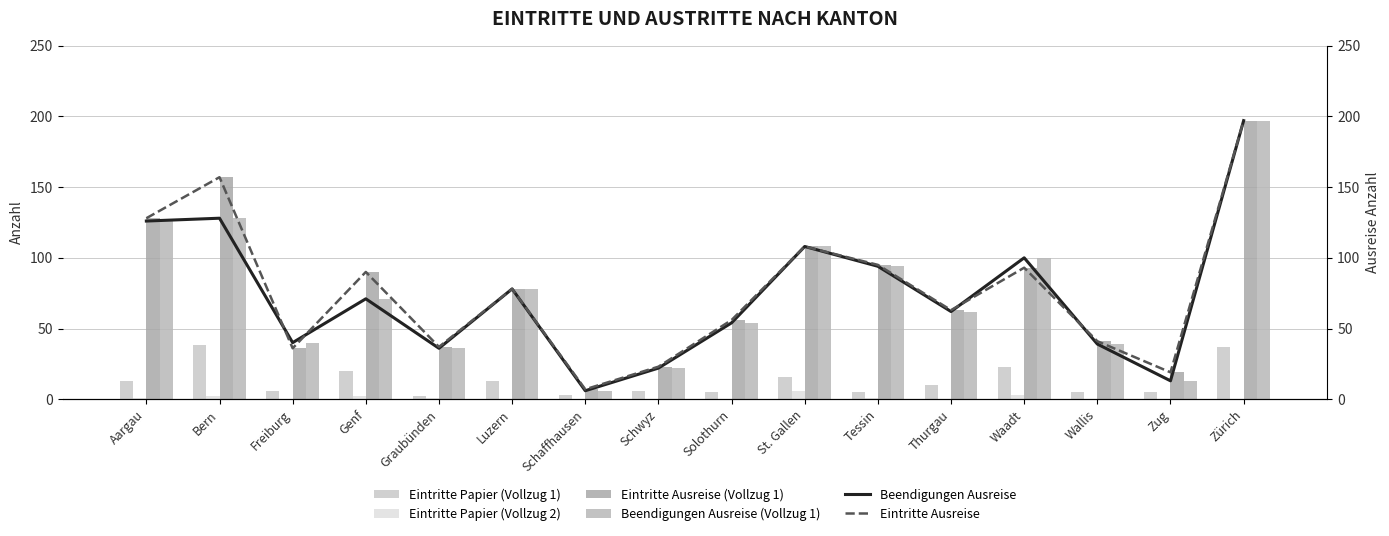

Rank the series by their maximum value, from highest to lowest.

Eintritte Ausreise (Vollzug 1), Beendigungen Ausreise (Vollzug 1), Beendigungen Ausreise, Eintritte Ausreise, Eintritte Papier (Vollzug 1), Eintritte Papier (Vollzug 2)